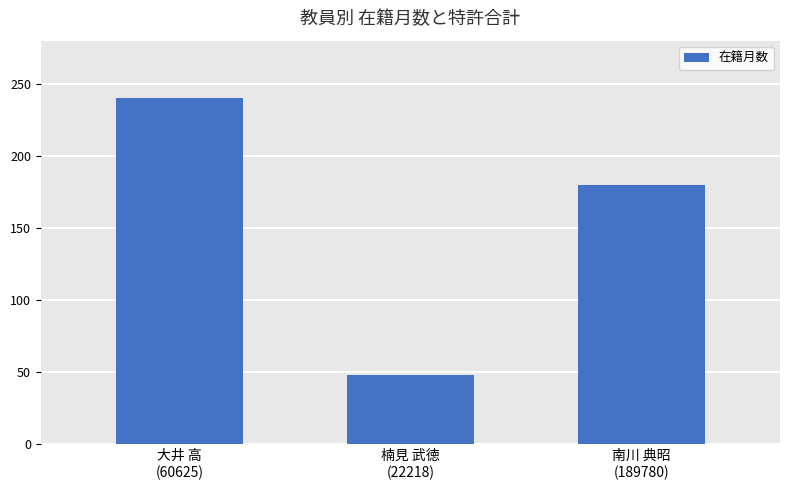

What position from the right is 楠見 武徳
(22218)?

2